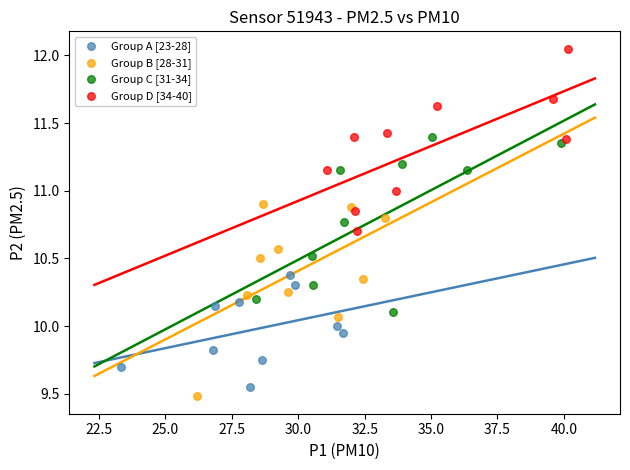

What are all the series names shown in the legend?

Group A [23-28], Group B [28-31], Group C [31-34], Group D [34-40]